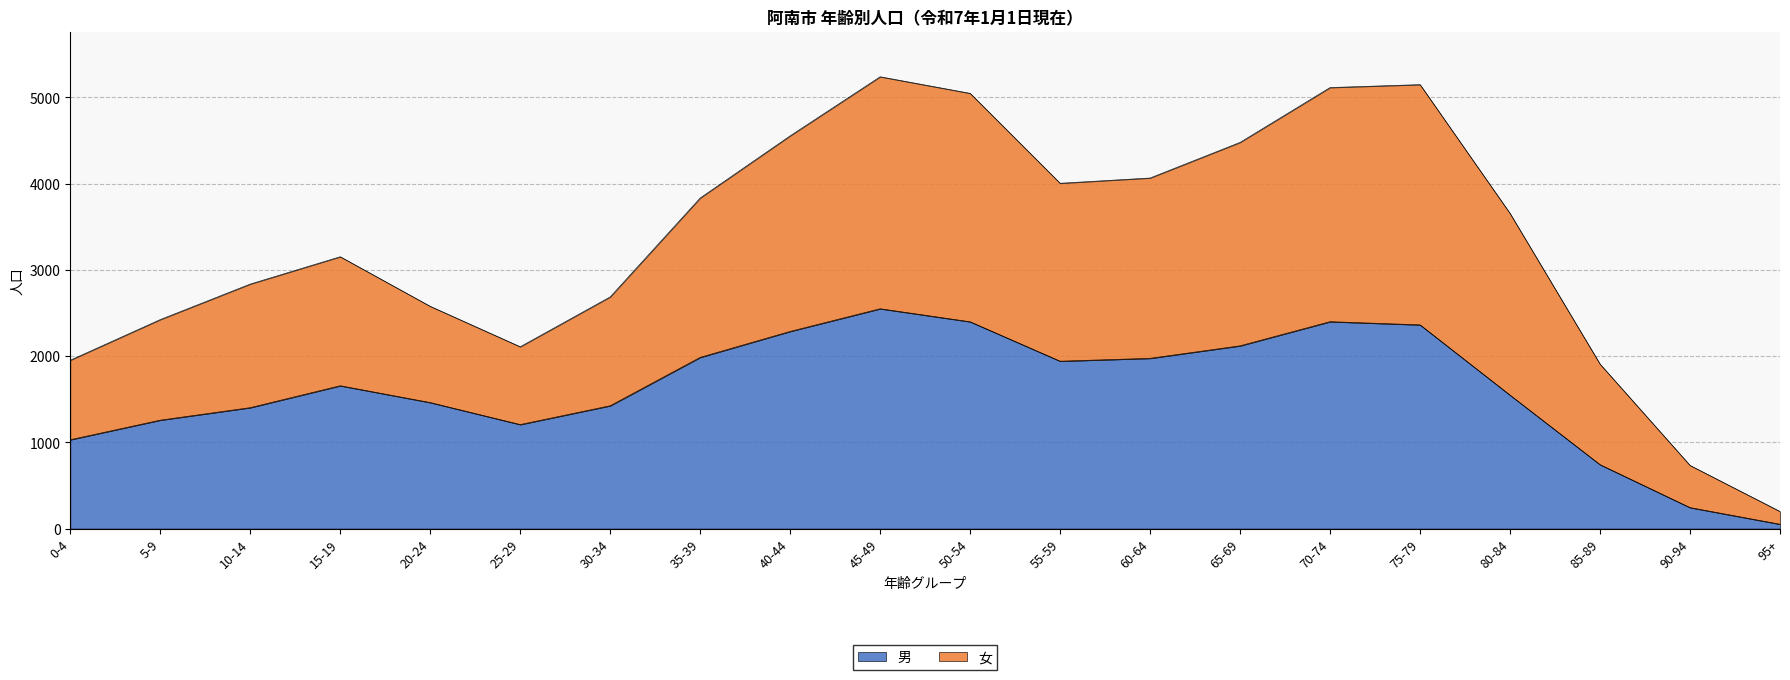

At which category does 女 reach its first local peak?

15-19